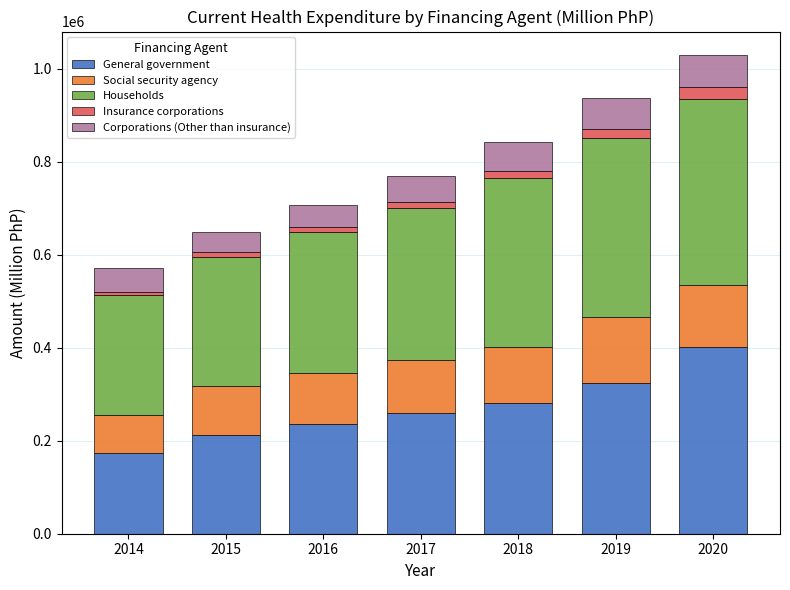

What is the sum of all General government values?

1892483.4